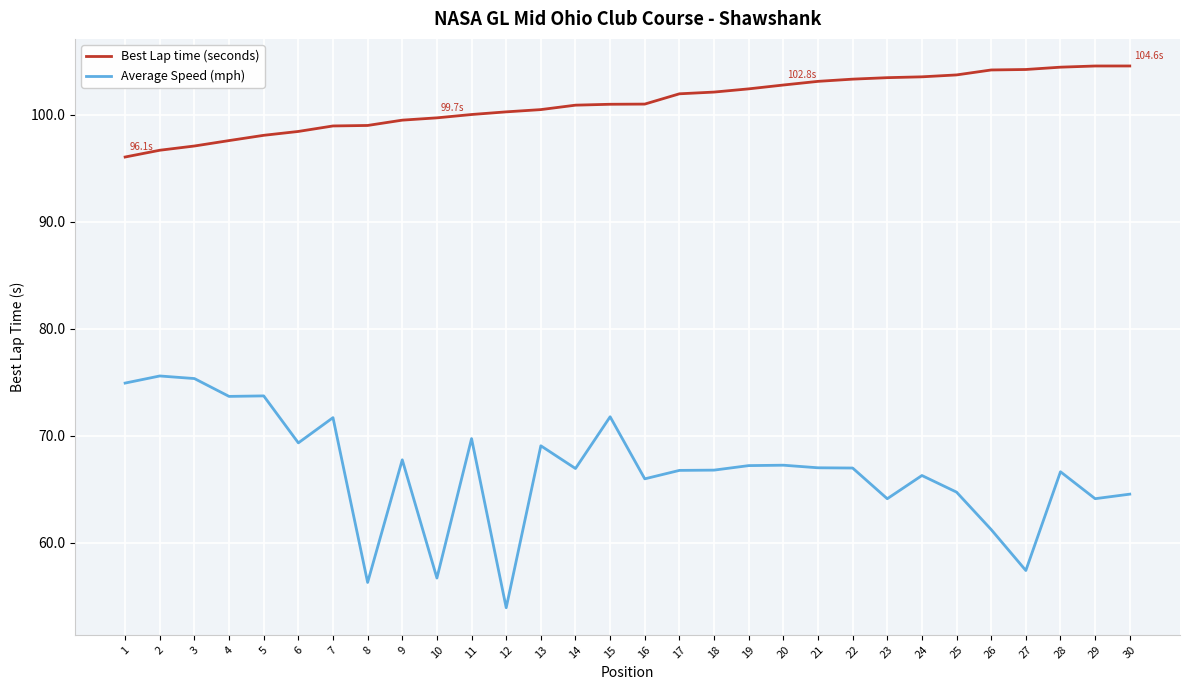

True or false: Best Lap time (seconds) and Average Speed (mph) intersect in this chart.

False